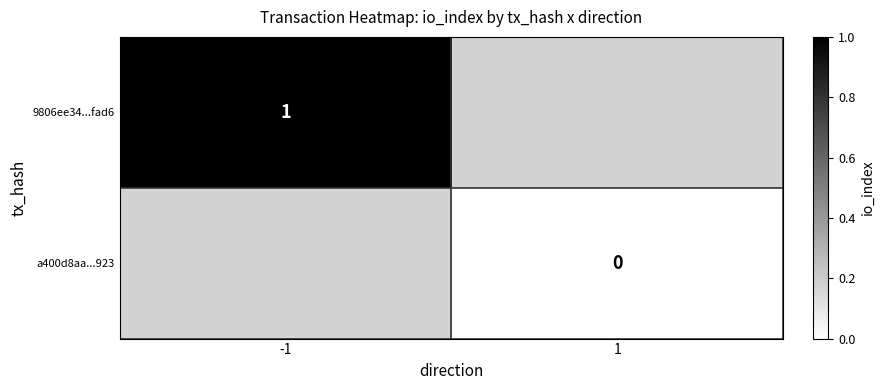

The value of 9806ee34...fad6 at -1 is 0. True or false?

False